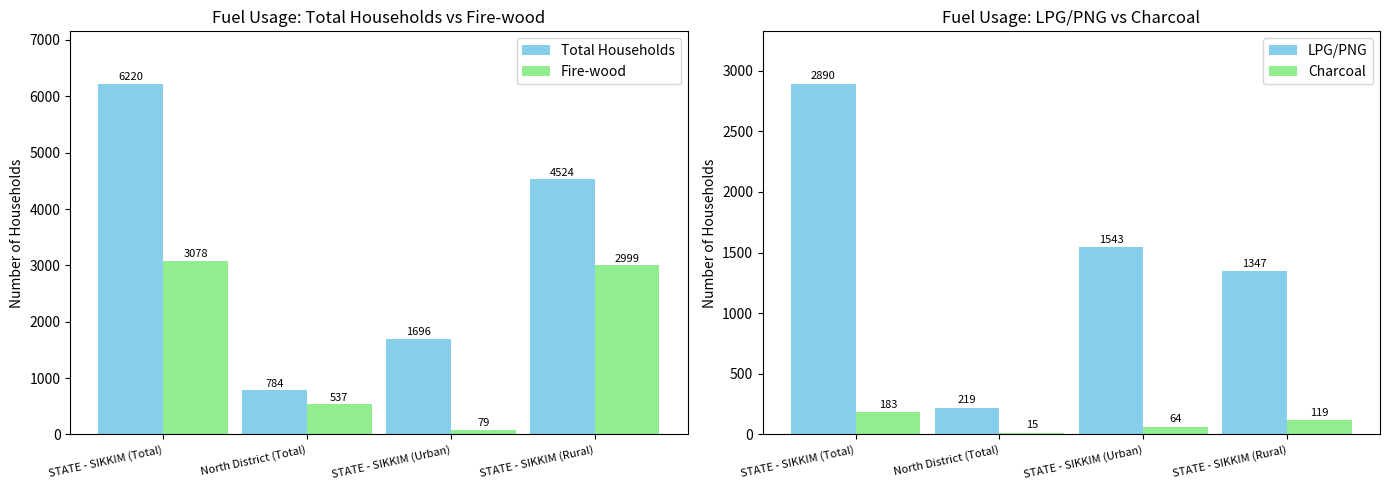

Which category has the highest value across all series?

STATE - SIKKIM (Total)